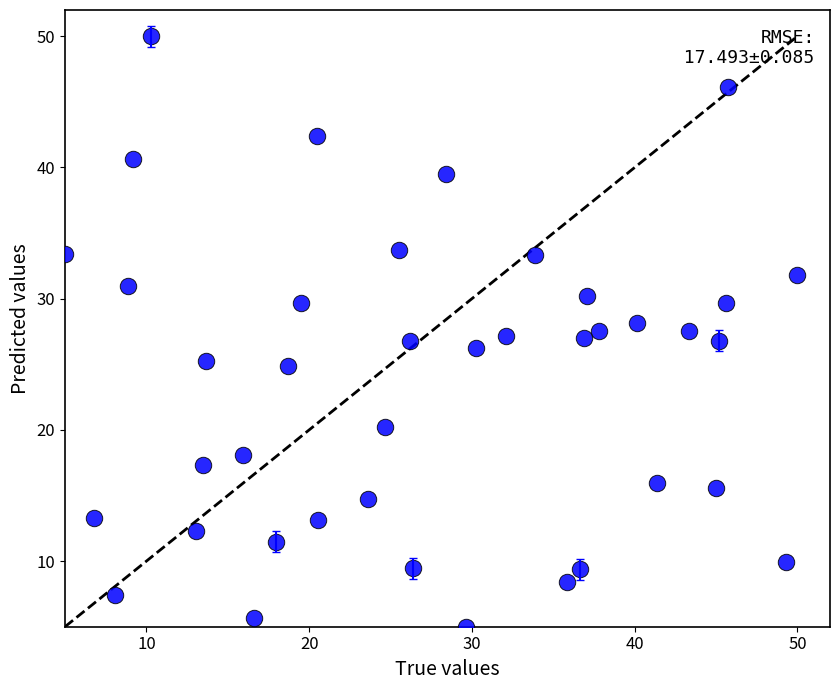

What is the range of X values (max minus min)?

45.0